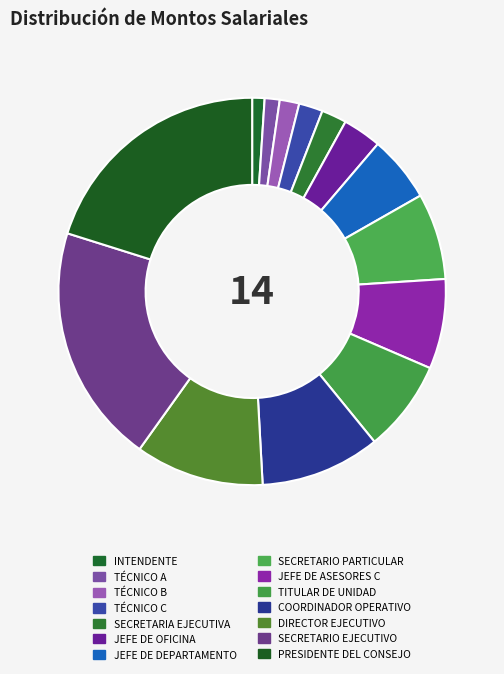

Is there a majority slice in this chart?

No